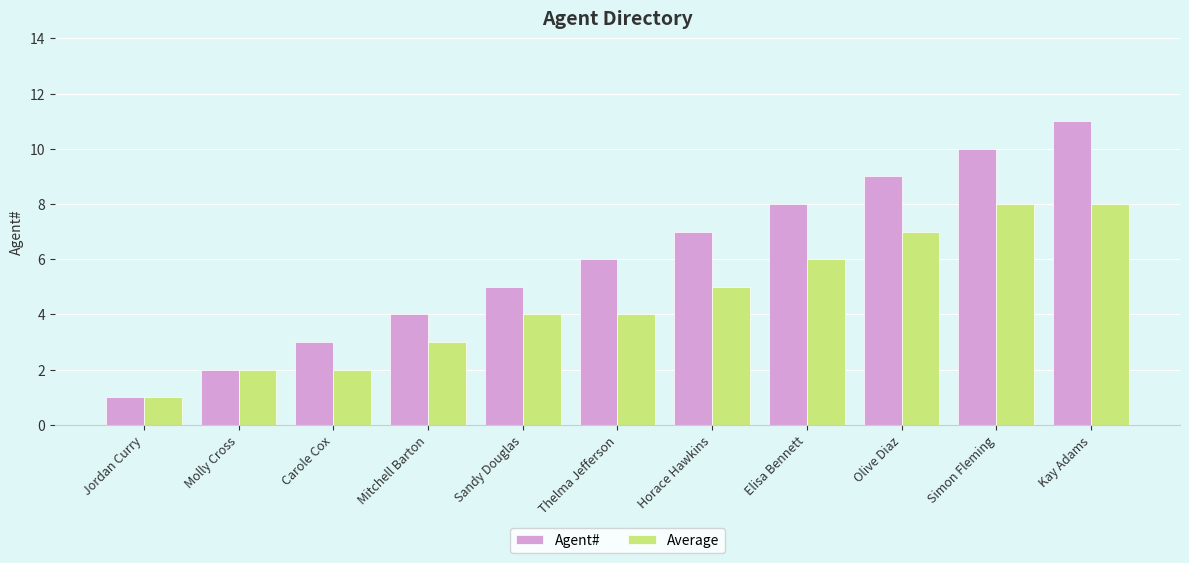

What is the maximum value shown in the chart?

11